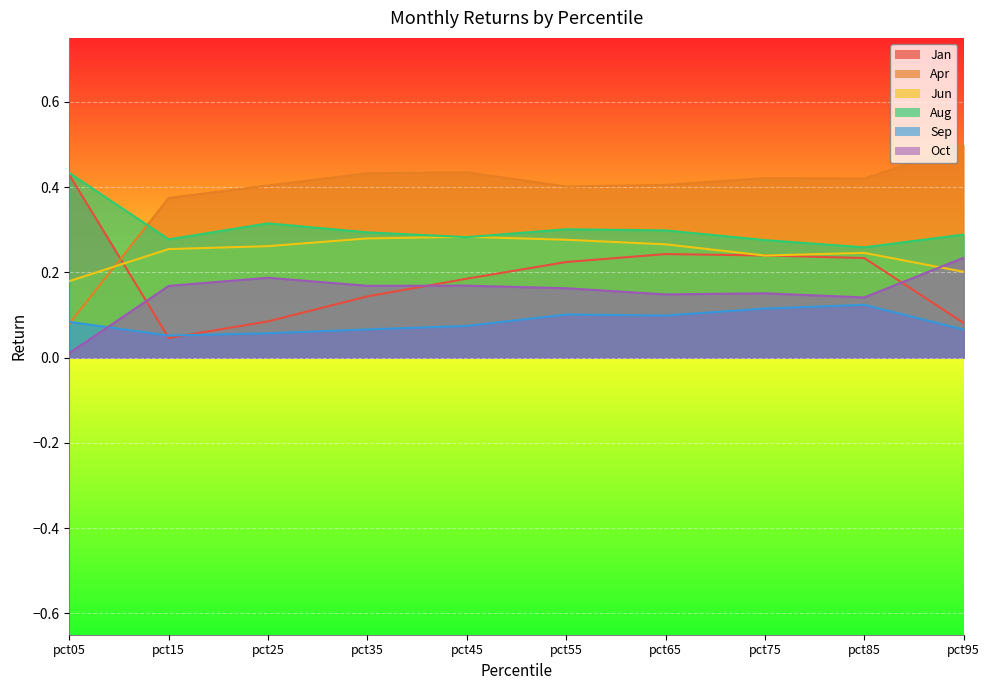

What is the average value of the Jan series?

0.2